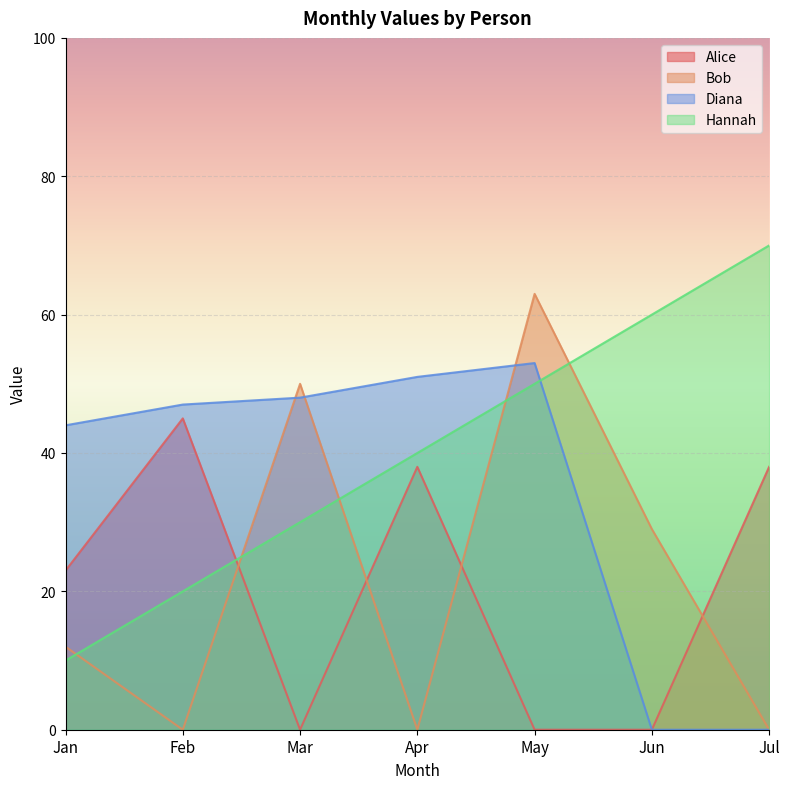

What is the average value of the Alice series?

21